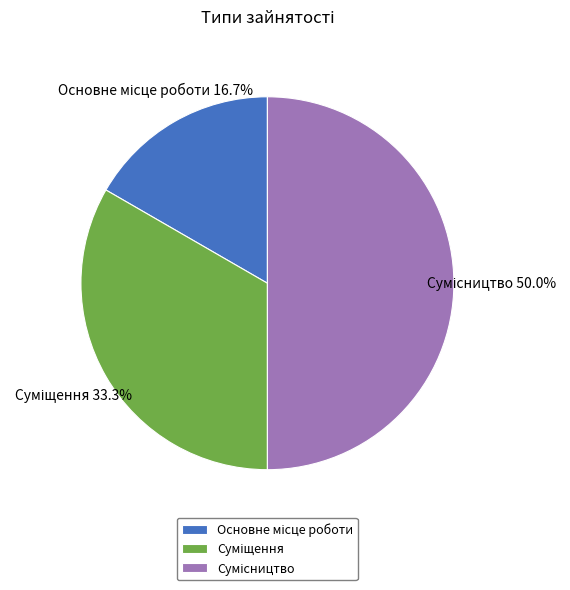

True or false: Суміщення accounts for 33% of the total.

True